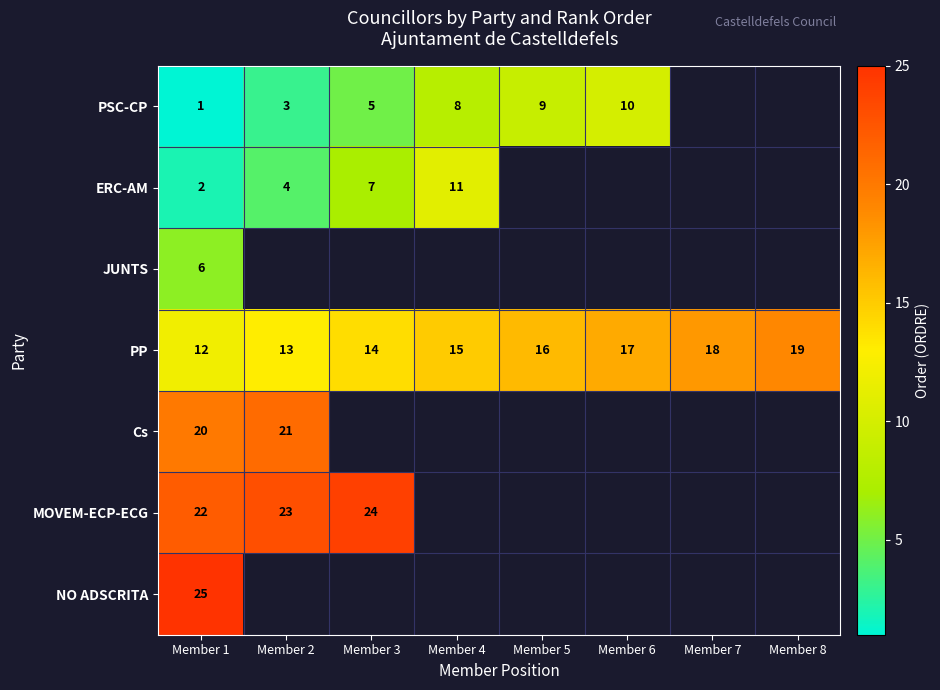

What is the difference between the maximum and minimum values in the PP series?

7